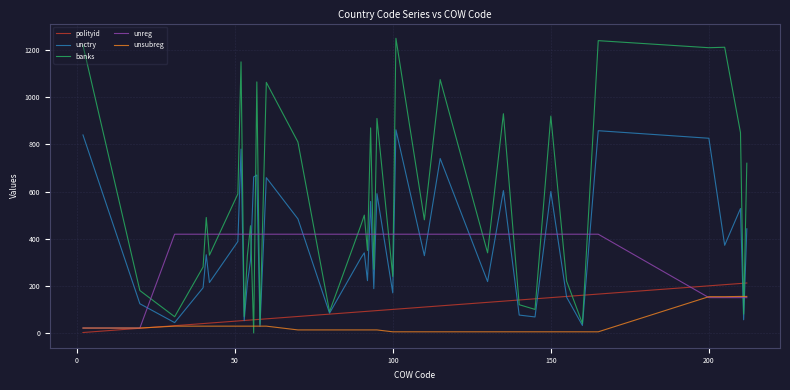

Which series has the largest range (max minus min)?

banks